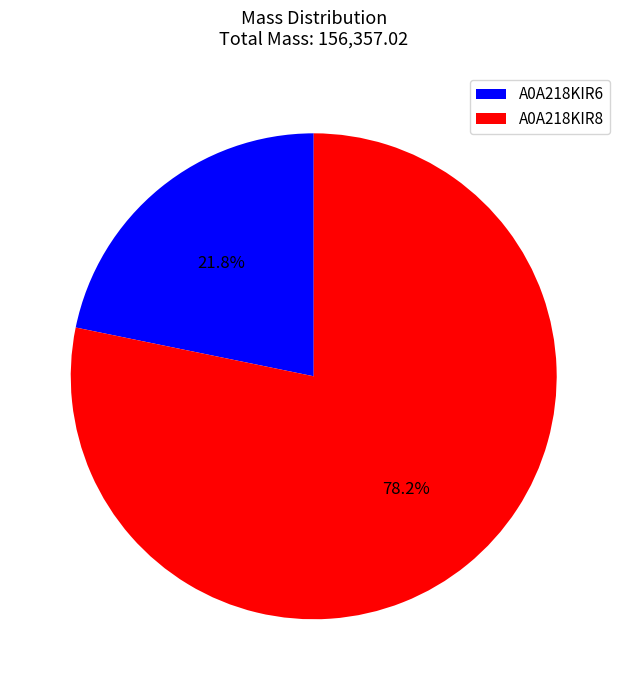

How many segments does this pie chart have?

2